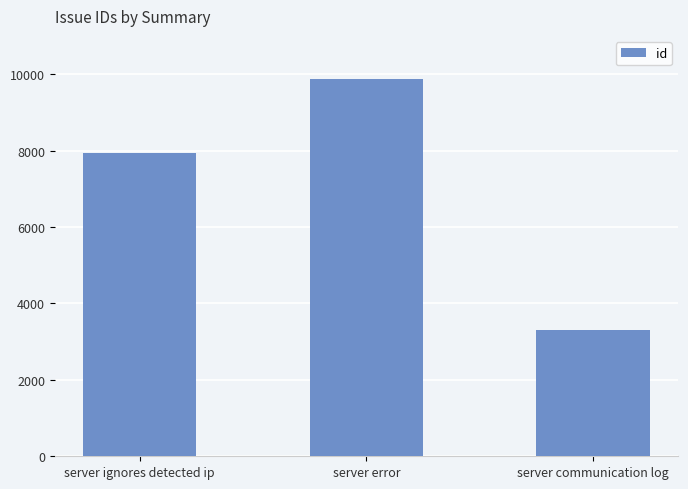

At which label is the value closest to 6583?

server ignores detected ip